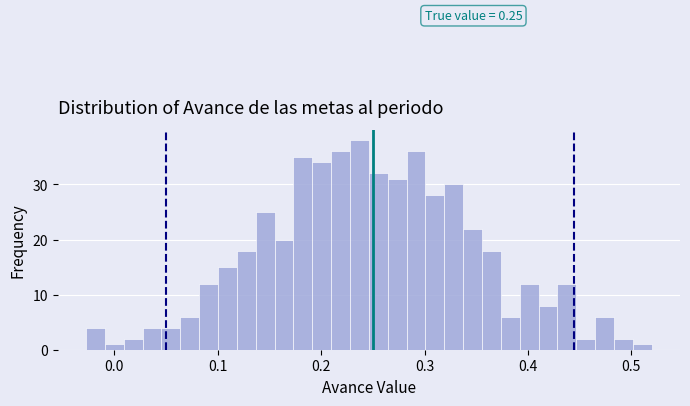

Read against the x-axis, roughly where is the centre of the tallest bar?

0.24